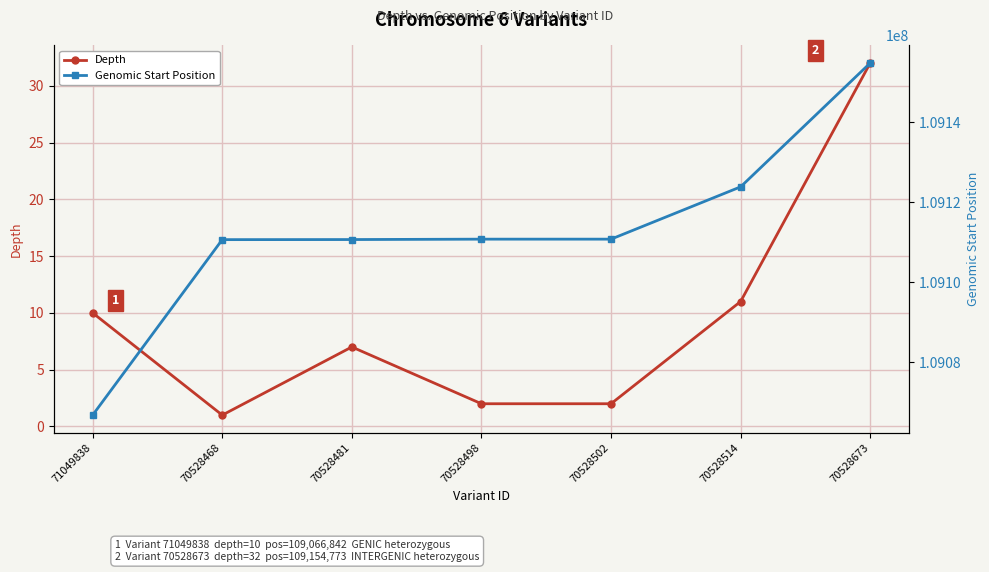

Which category has the lowest value across all series?

70528468